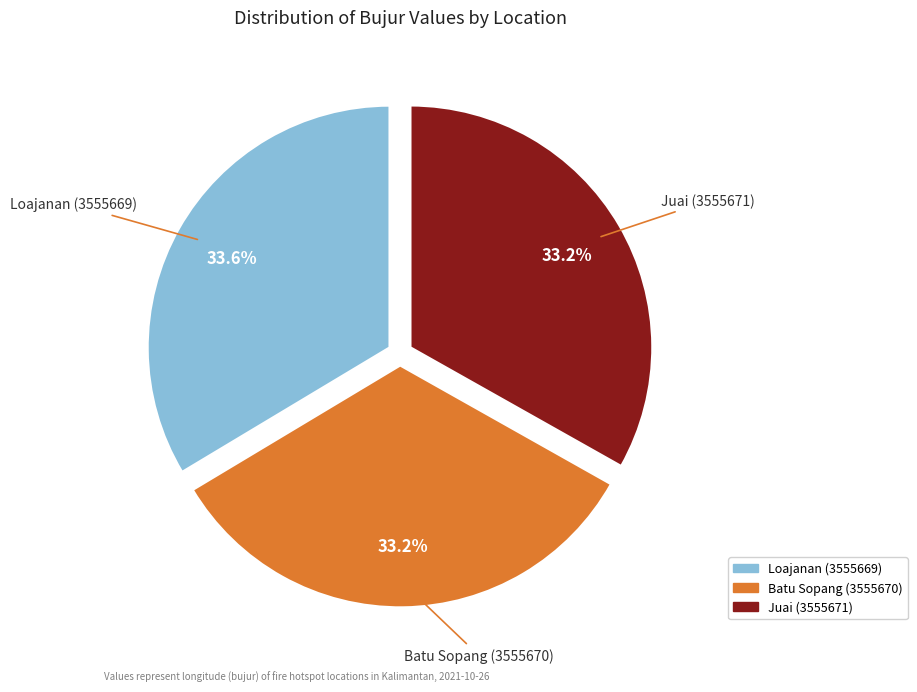

What percentage is the Juai (3555671) slice, to the nearest percent?

33%